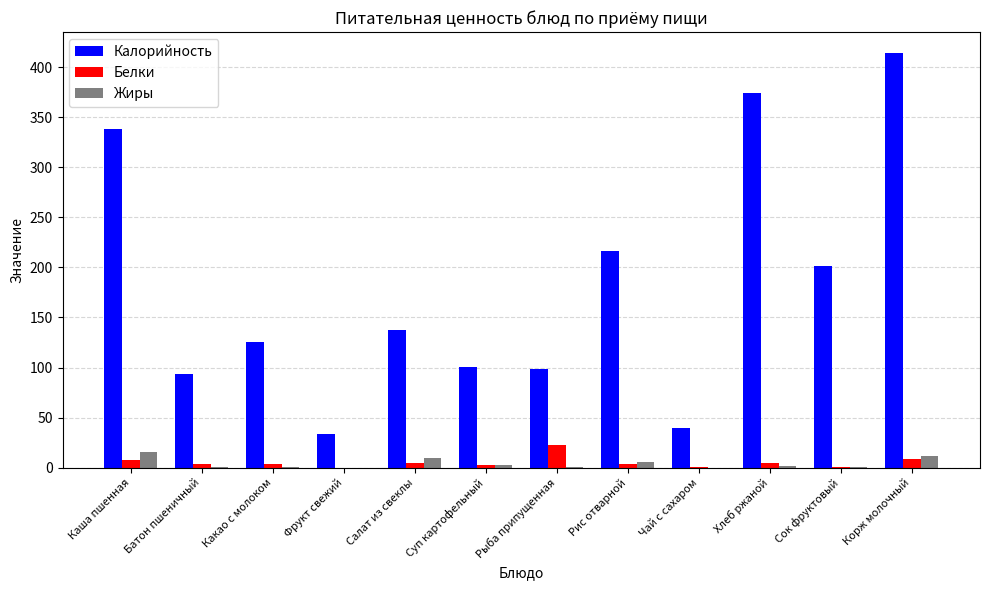

Which category has the highest value in the Белки series?

Рыба припущенная